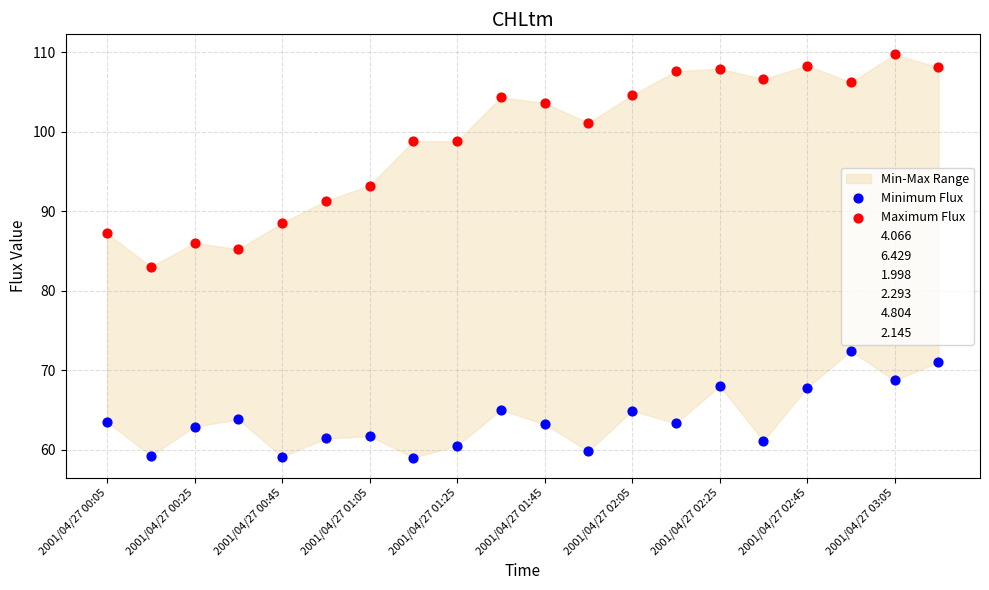

What is the total value across all series at 17?

178.6